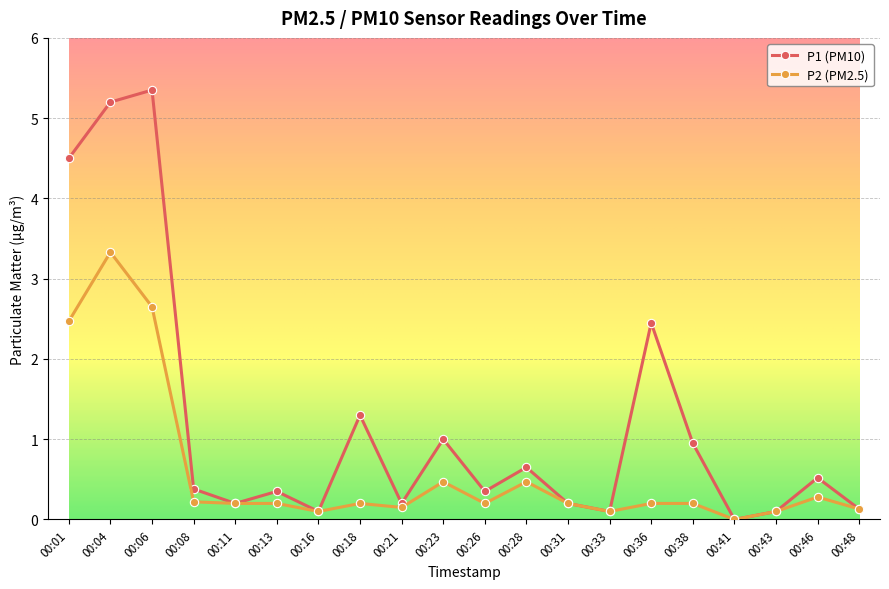

Where is the first local maximum for P1 (PM10)?

00:06